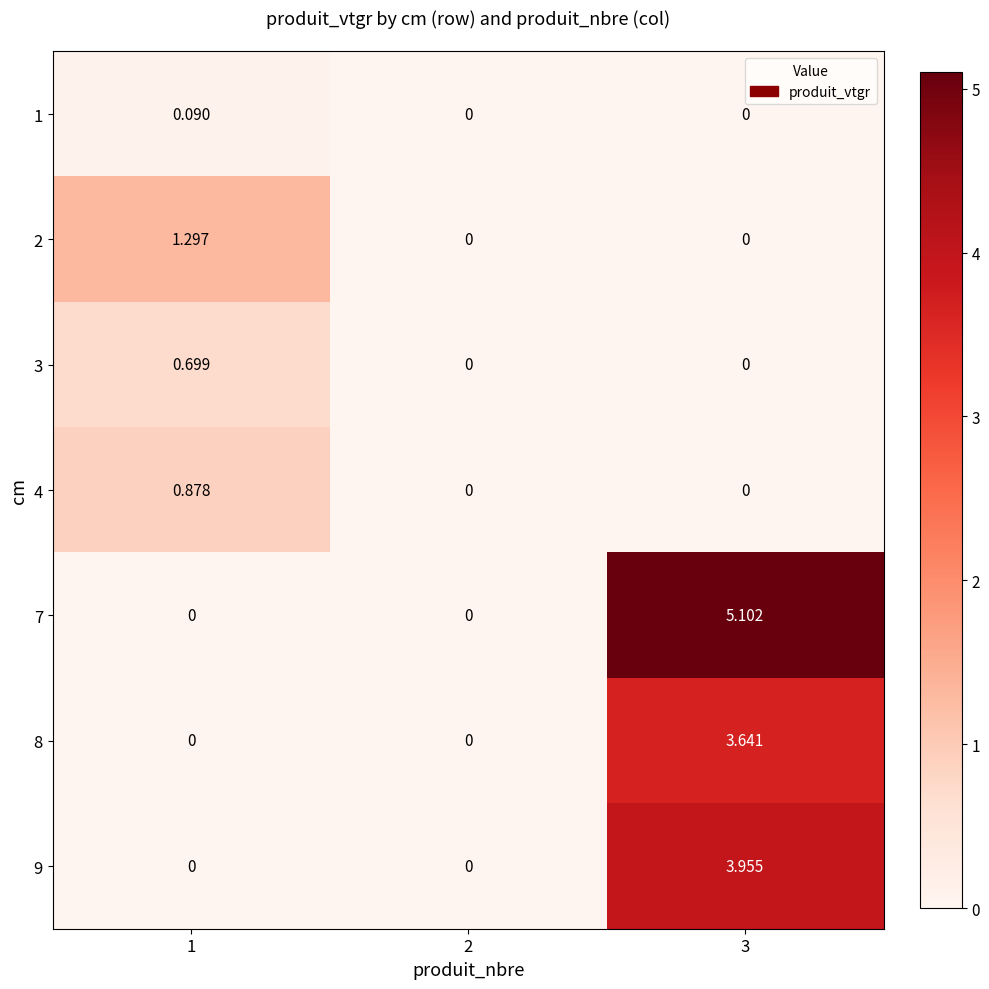

Between 2 and 3, which series saw the biggest shift?

7